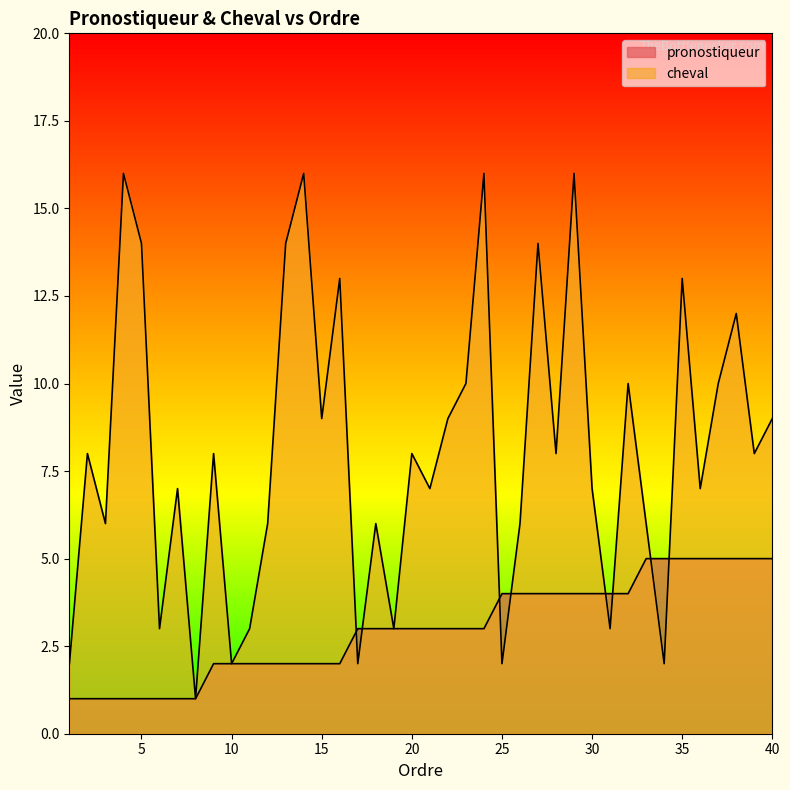

Reading left to right, list all the values displayed in this chart.

pronostiqueur: 1=1	2=1	3=1	4=1	5=1	6=1	7=1	8=1	9=2	10=2	11=2	12=2	13=2	14=2	15=2	16=2	17=3	18=3	19=3	20=3	21=3	22=3	23=3	24=3	25=4	26=4	27=4	28=4	29=4	30=4	31=4	32=4	33=5	34=5	35=5	36=5	37=5	38=5	39=5	40=5
cheval: 1=2	2=8	3=6	4=16	5=14	6=3	7=7	8=1	9=8	10=2	11=3	12=6	13=14	14=16	15=9	16=13	17=2	18=6	19=3	20=8	21=7	22=9	23=10	24=16	25=2	26=6	27=14	28=8	29=16	30=7	31=3	32=10	33=6	34=2	35=13	36=7	37=10	38=12	39=8	40=9